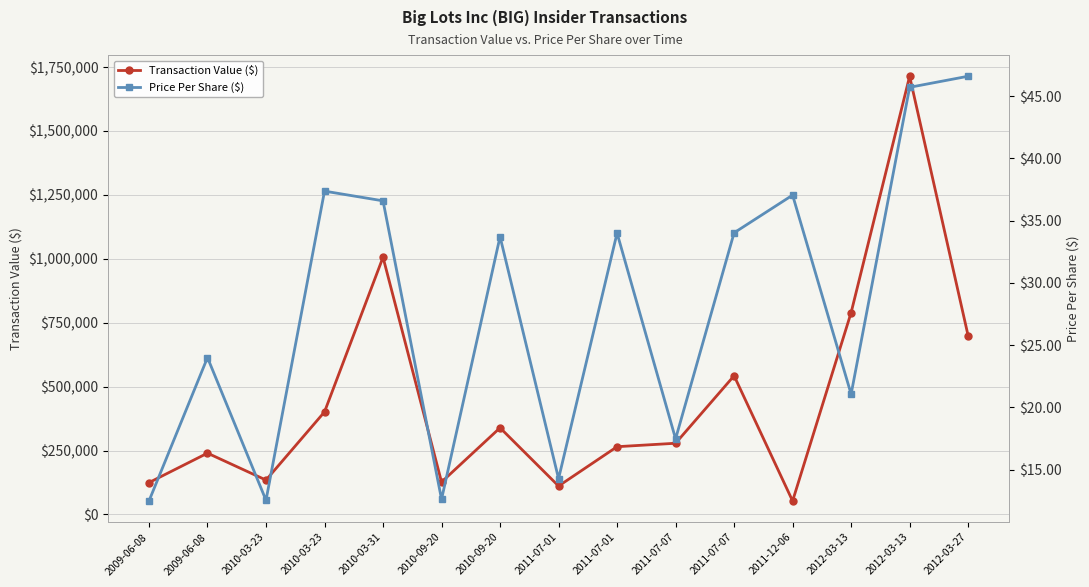

What is the label of the 6th point from the right?

2011-07-07